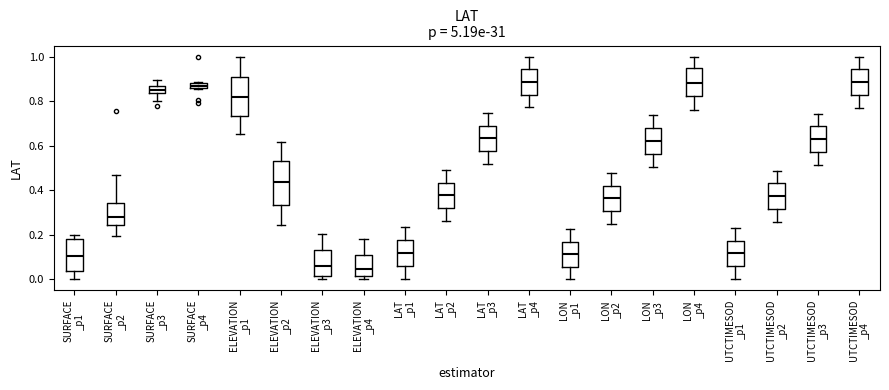

Comparing the boxes themselves (not the whiskers), which one is the tallest?

ELEVATION _p2